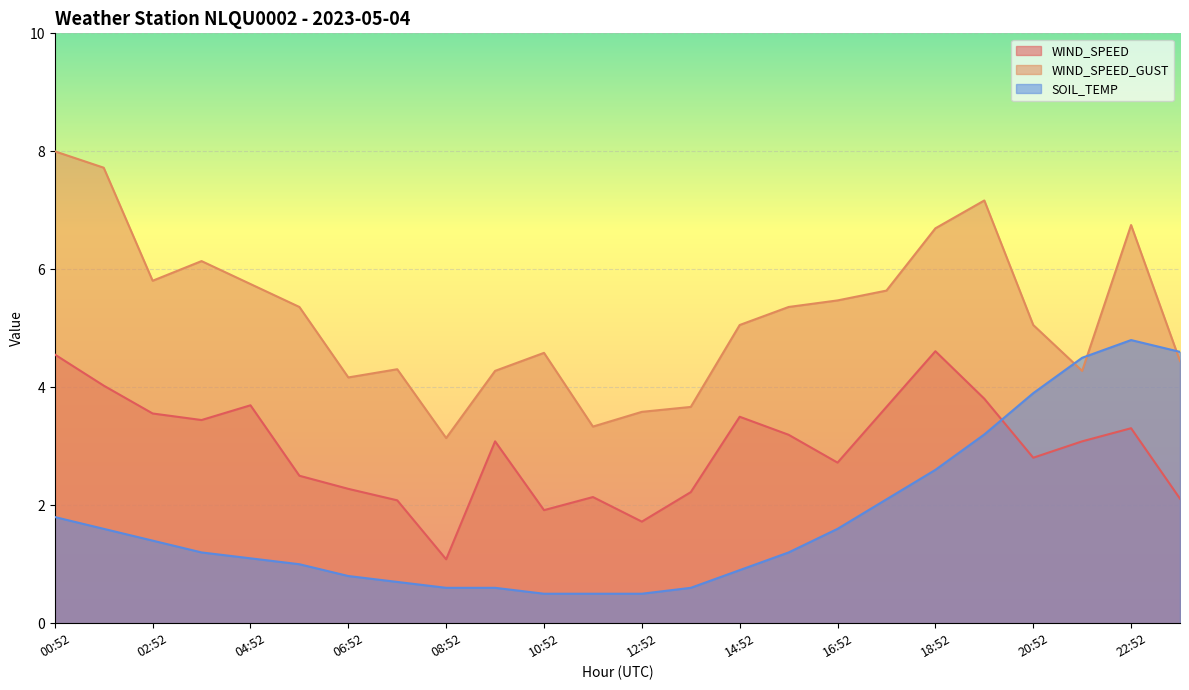

How many times do SOIL_TEMP and WIND_SPEED_GUST cross each other?

3